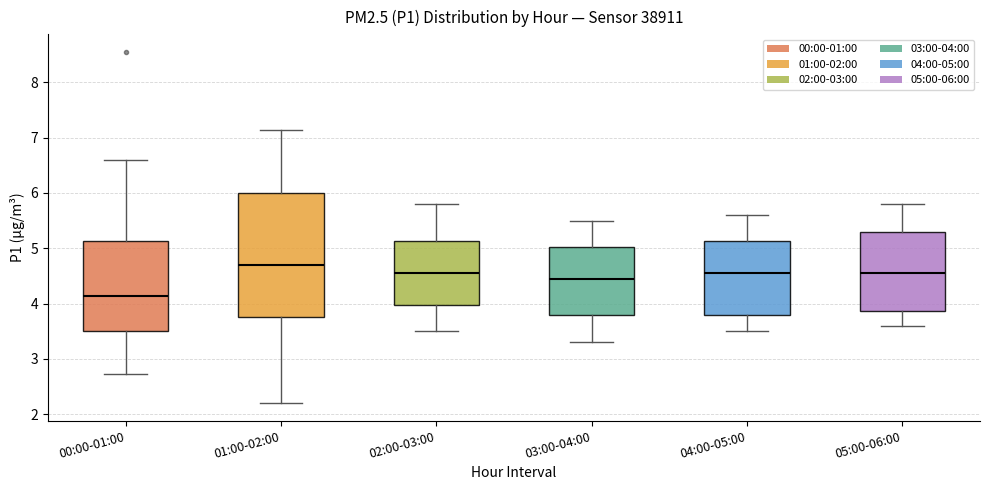

Reading left to right, transcribe this box plot: for each box, give where its median line is, the range the box spans, and where its two whiskers end, as read against the y-axis. The values are not printed on the chart, so give them approximately, as read against the axis.

00:00-01:00: median 4.1, box 3.5 to 5.1, whiskers 2.7 to 6.6
01:00-02:00: median 4.7, box 3.8 to 6.0, whiskers 2.2 to 7.1
02:00-03:00: median 4.6, box 4.0 to 5.1, whiskers 3.5 to 5.8
03:00-04:00: median 4.5, box 3.8 to 5.0, whiskers 3.3 to 5.5
04:00-05:00: median 4.6, box 3.8 to 5.1, whiskers 3.5 to 5.6
05:00-06:00: median 4.6, box 3.9 to 5.3, whiskers 3.6 to 5.8